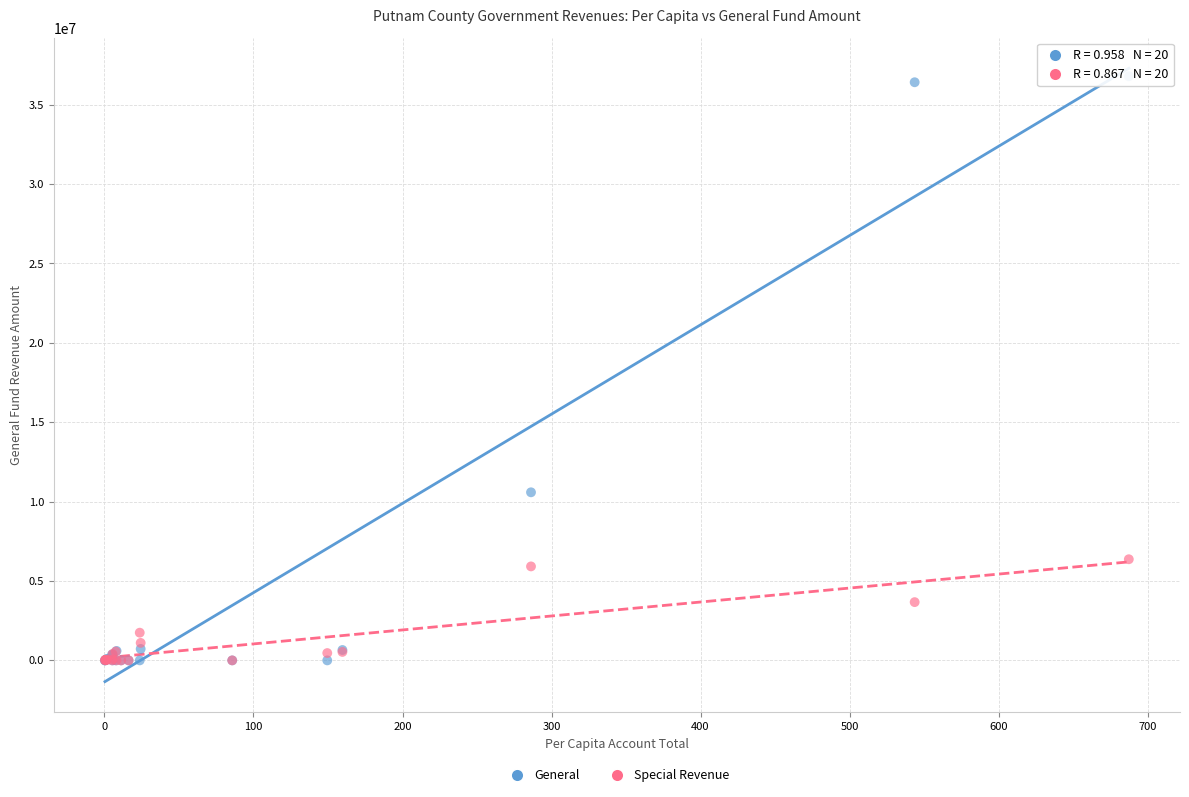

What are all the series names shown in the legend?

General, Special Revenue